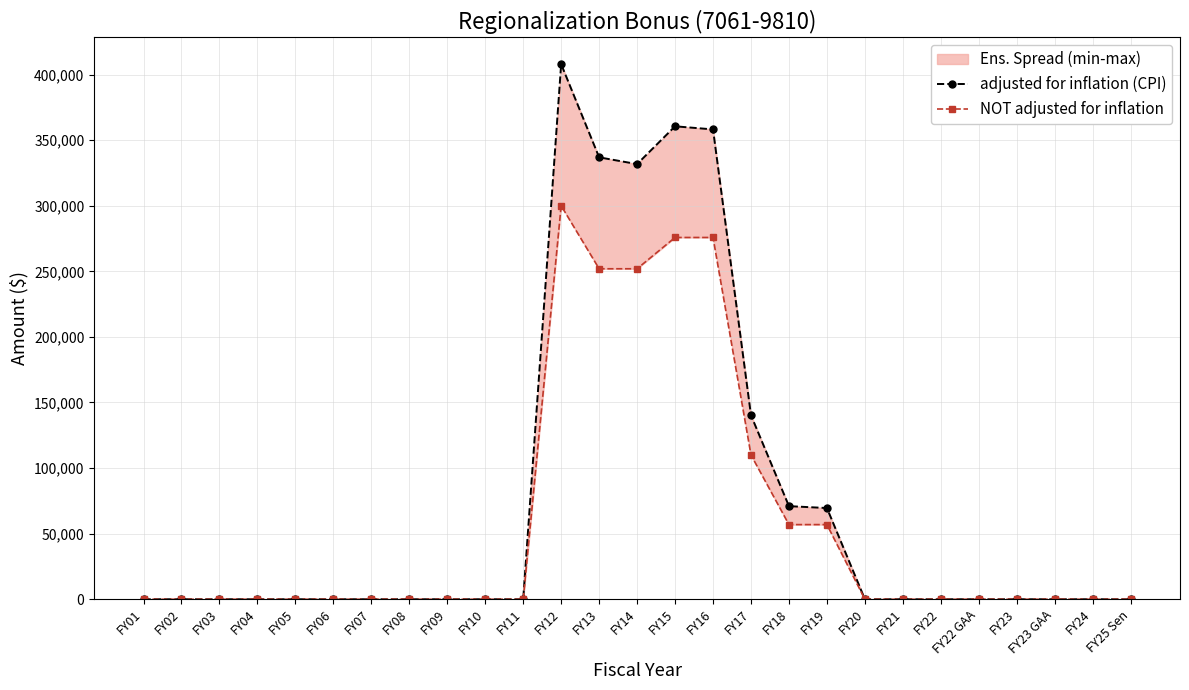

List the series in order of their peak value, highest first.

adjusted for inflation (CPI), NOT adjusted for inflation